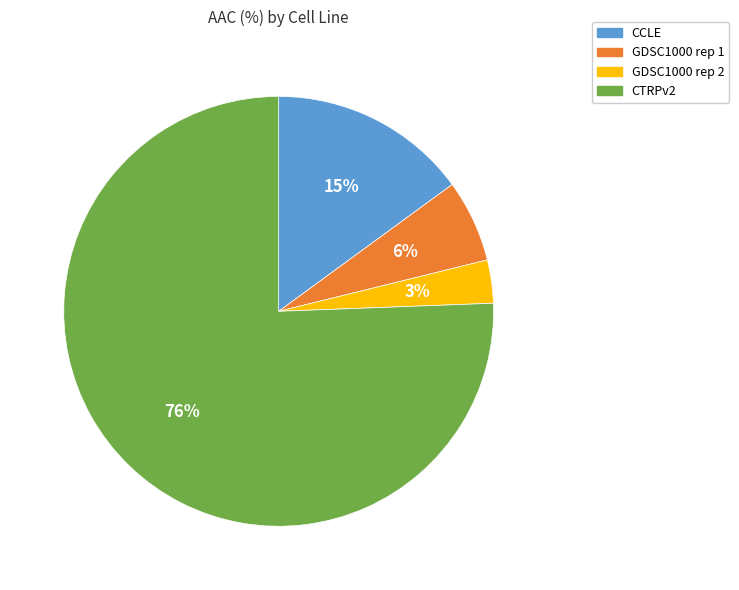

Is the sum of CCLE and CTRPv2 greater than half?

Yes